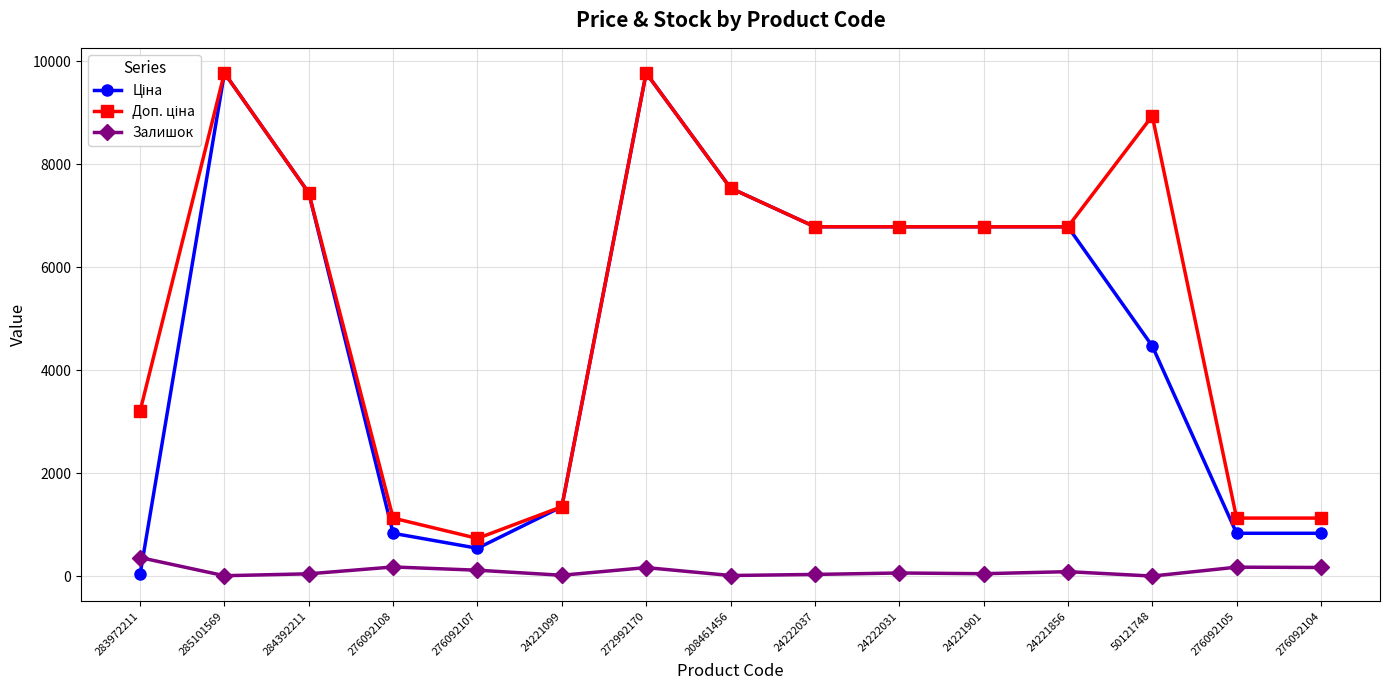

True or false: Залишок has more than 2 points higher than both neighbors.

True